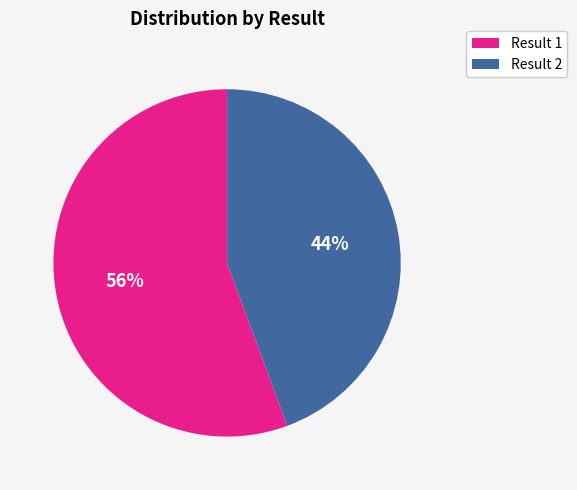

Is it true that Result 2 is 29% of the pie?

False